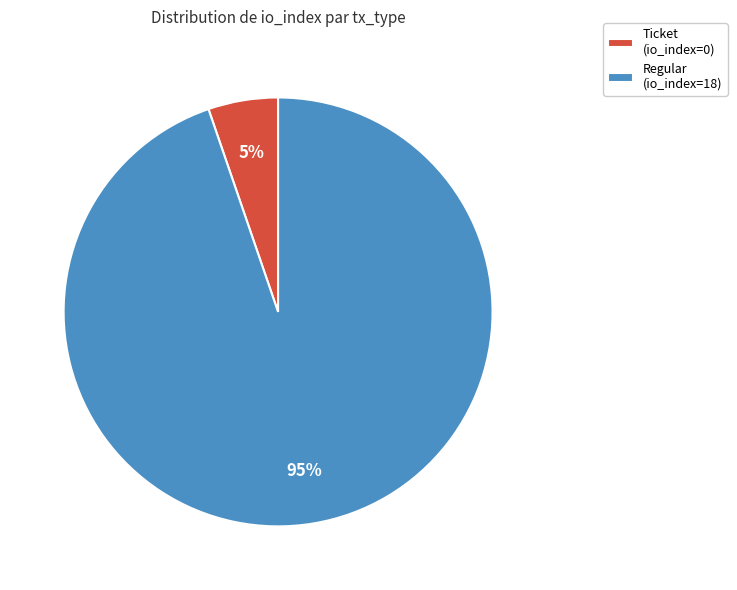

How many segments does this pie chart have?

2